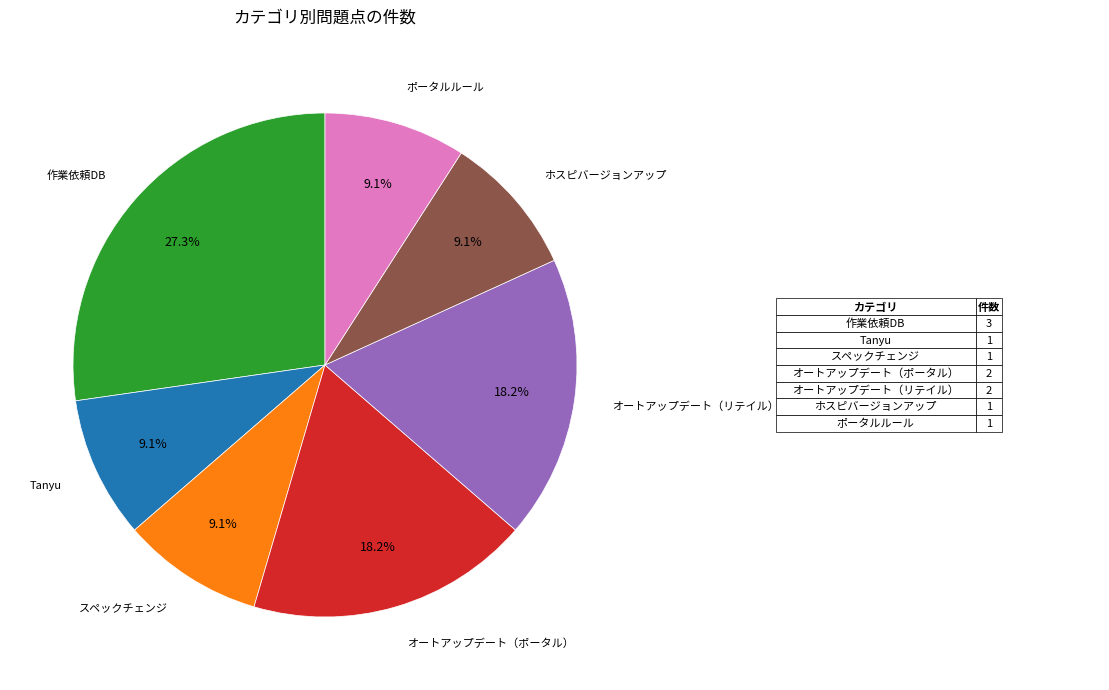

Is there any slice that represents more than half of the pie?

No